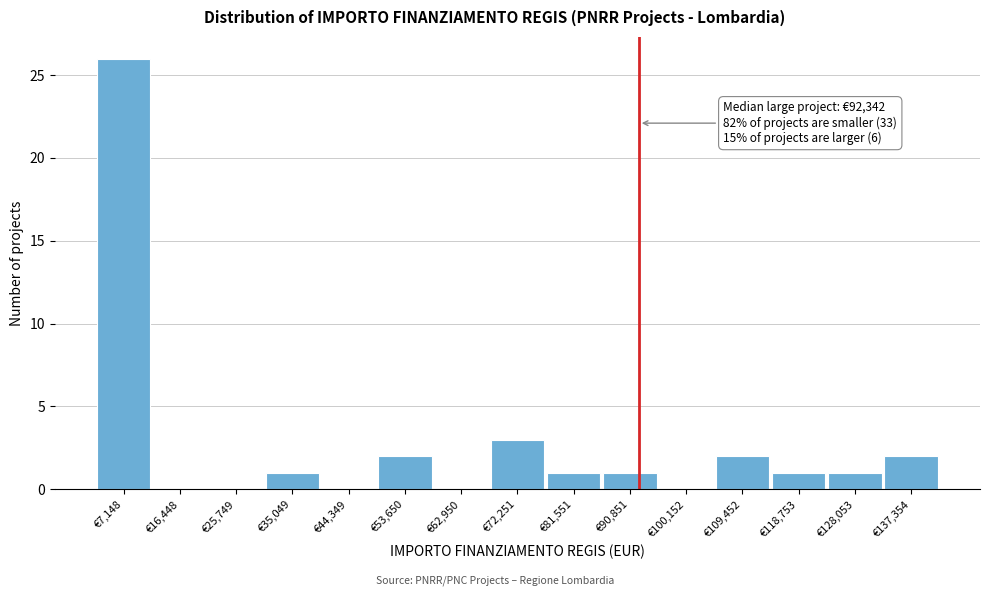

Which range on the x-axis has the tallest bar?

2000 to 12000